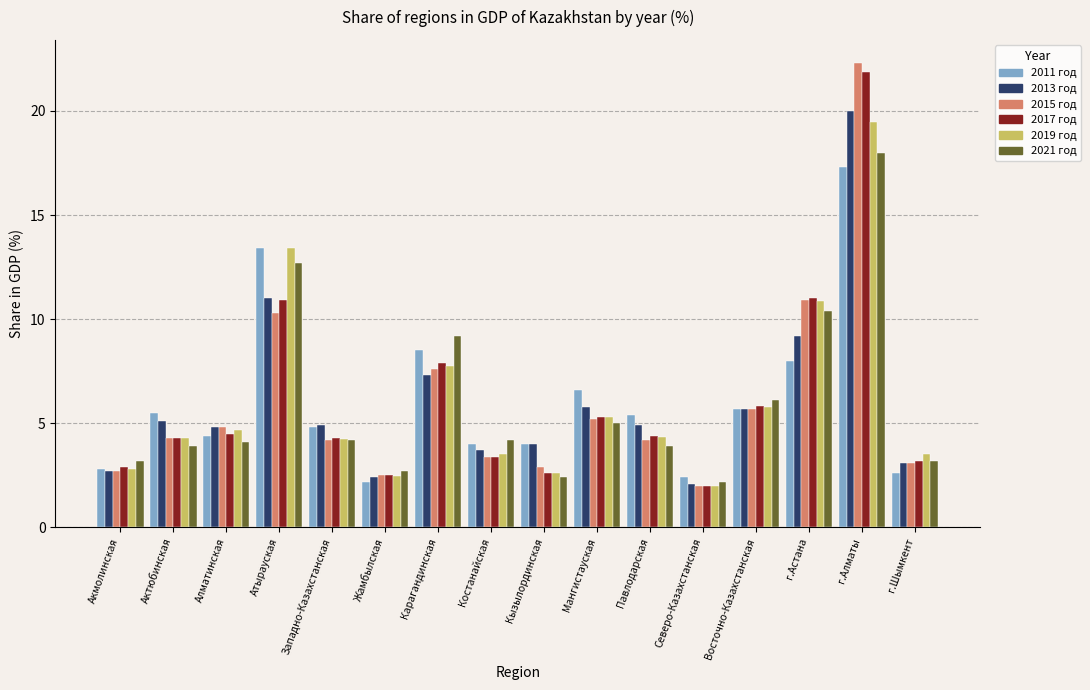

How many groups of bars are there?

16